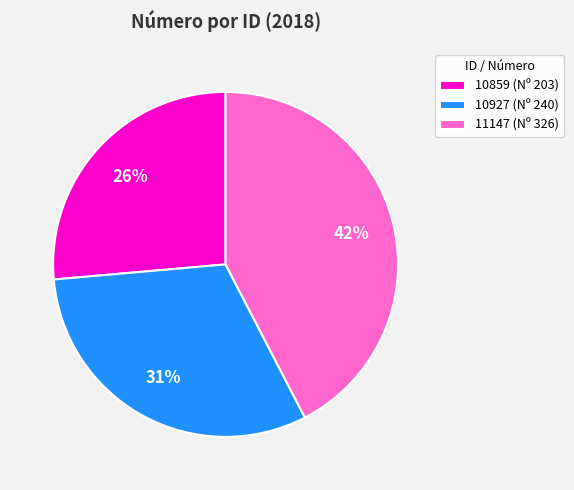

Is 11147 the majority of the pie?

No